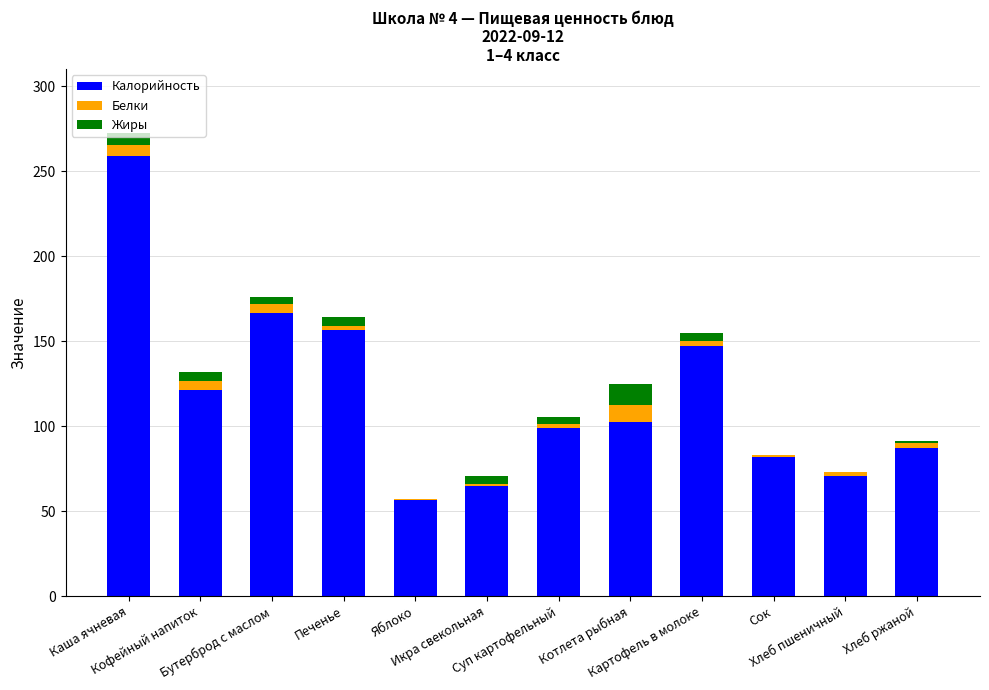

What is the maximum value for Калорийность?

259.0